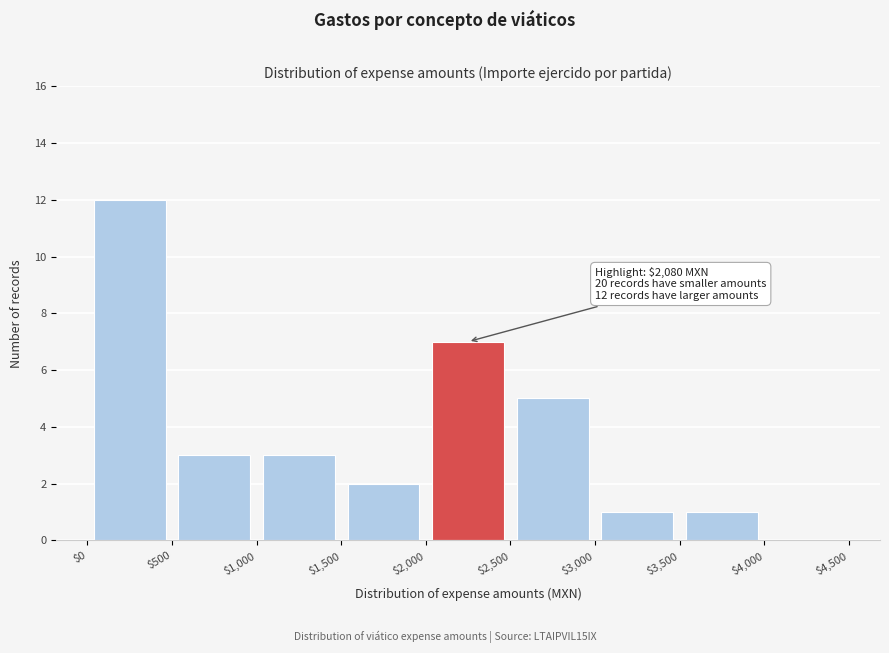

Over which range of the x-axis is the bar tallest?

$0 to $500